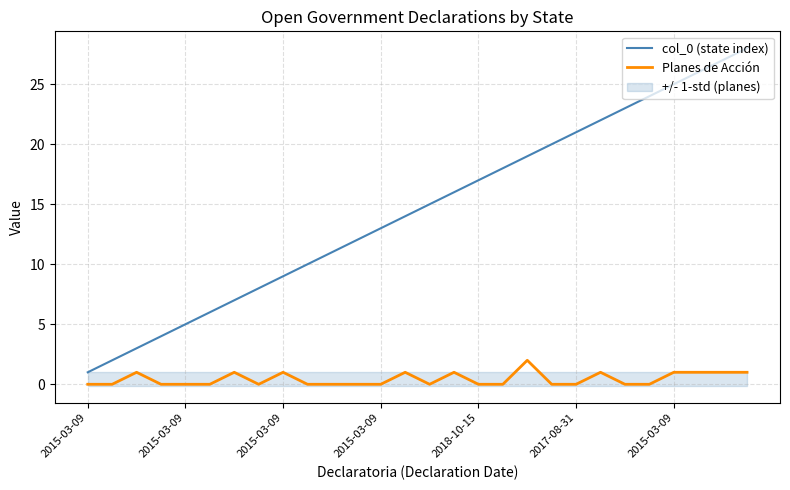

The value of col_0 (state index) at 15 is 16. True or false?

True